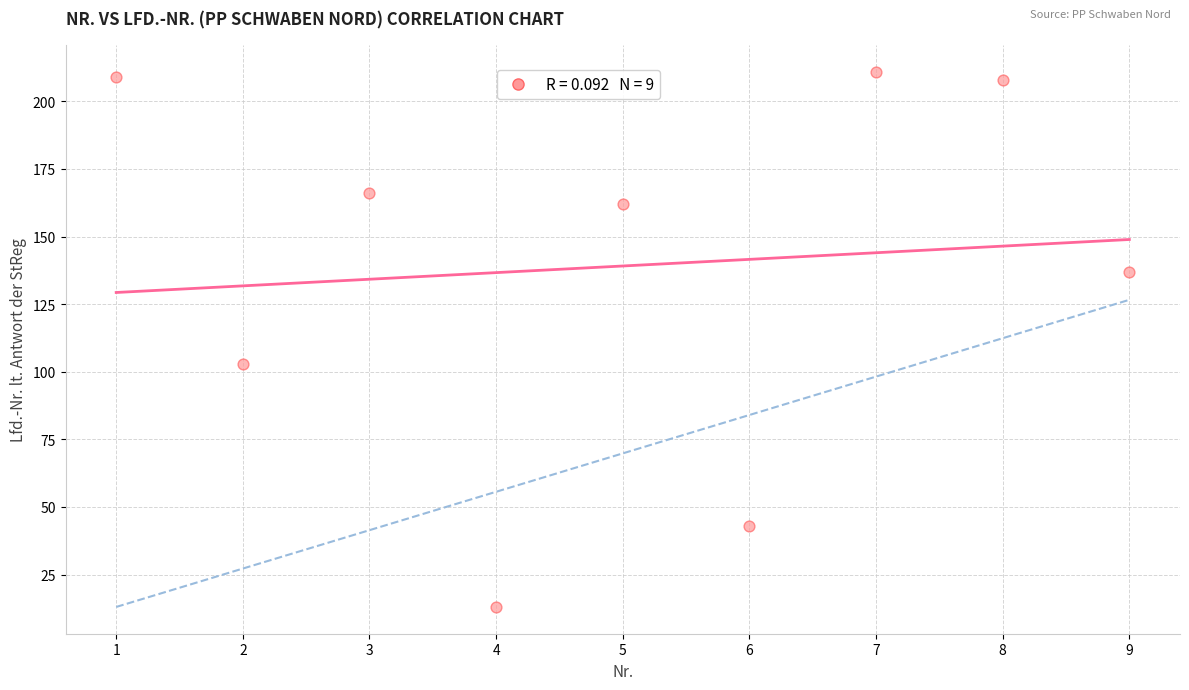

What is the average X value?

5